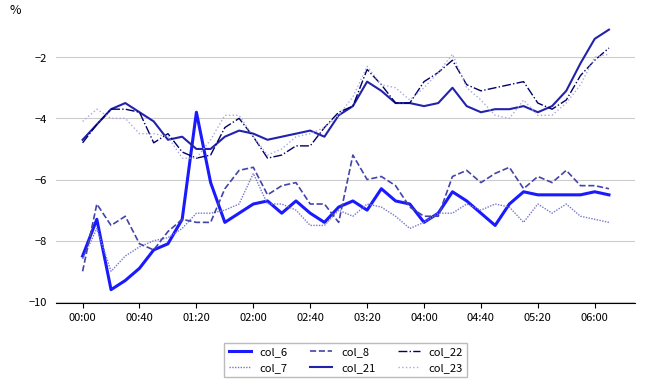

What is the maximum value shown in the chart?

-1.1